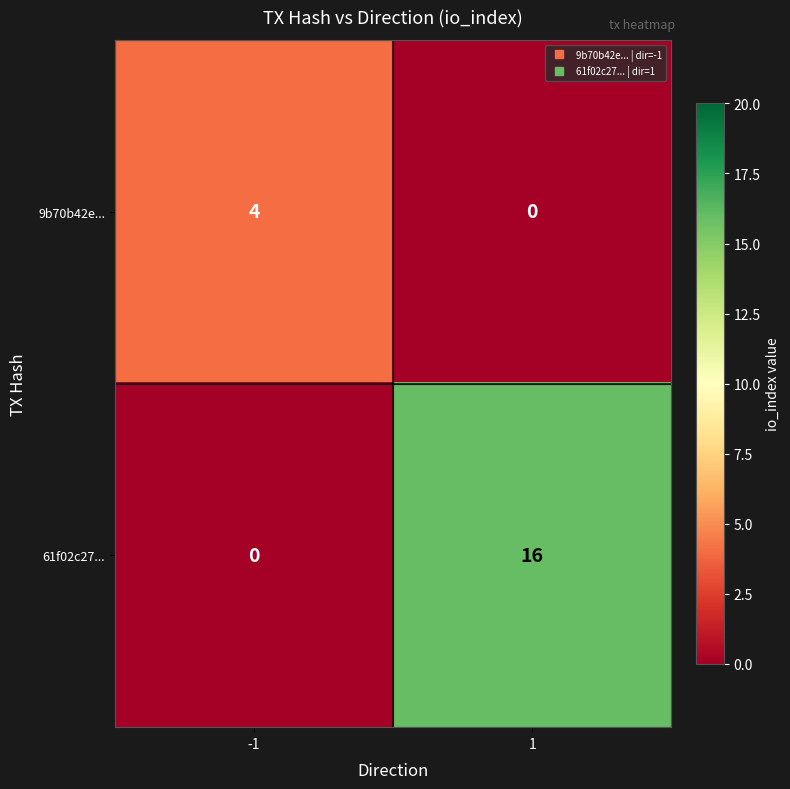

What is the total value across all series at 1?

16